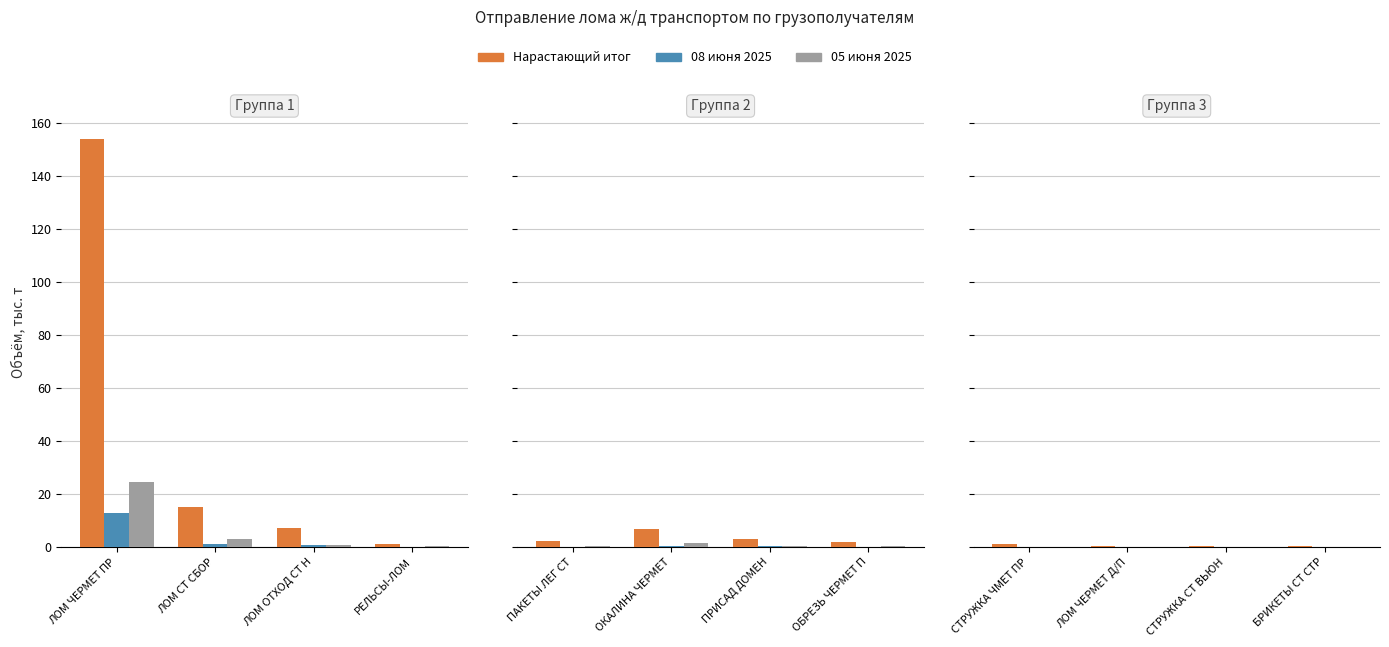

How many groups of bars are there?

4